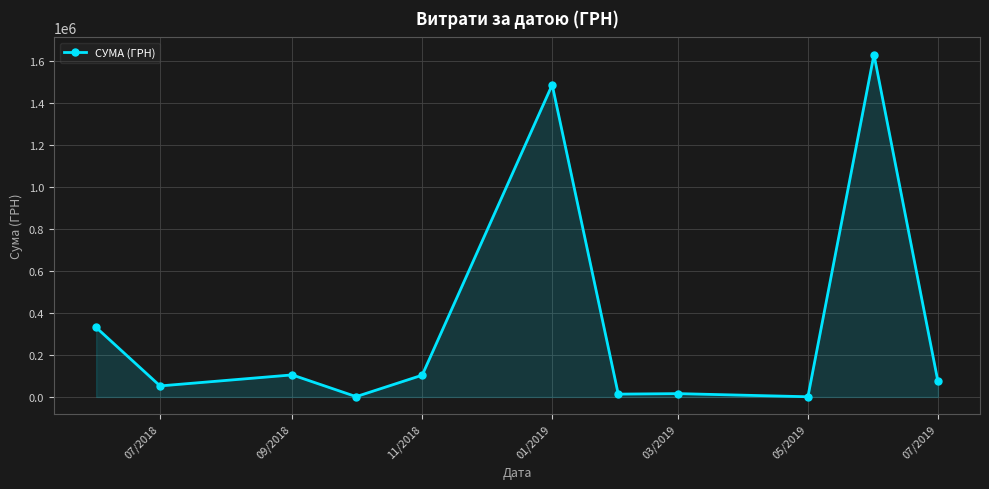

What is the difference between the maximum and minimum values?

1629252.7